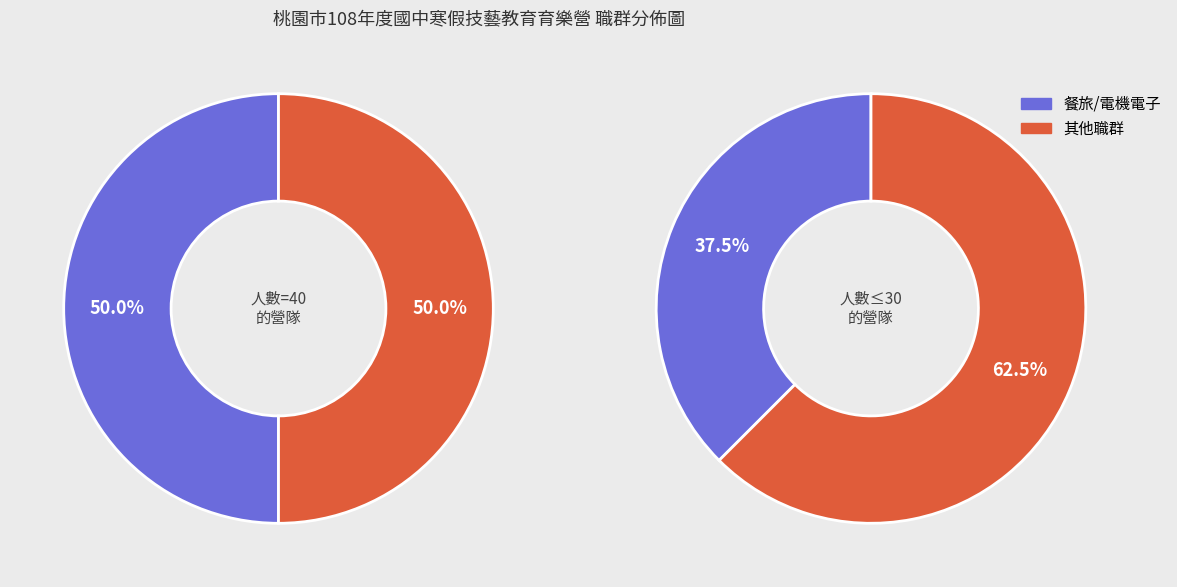

Which category has the biggest portion of the pie?

餐旅